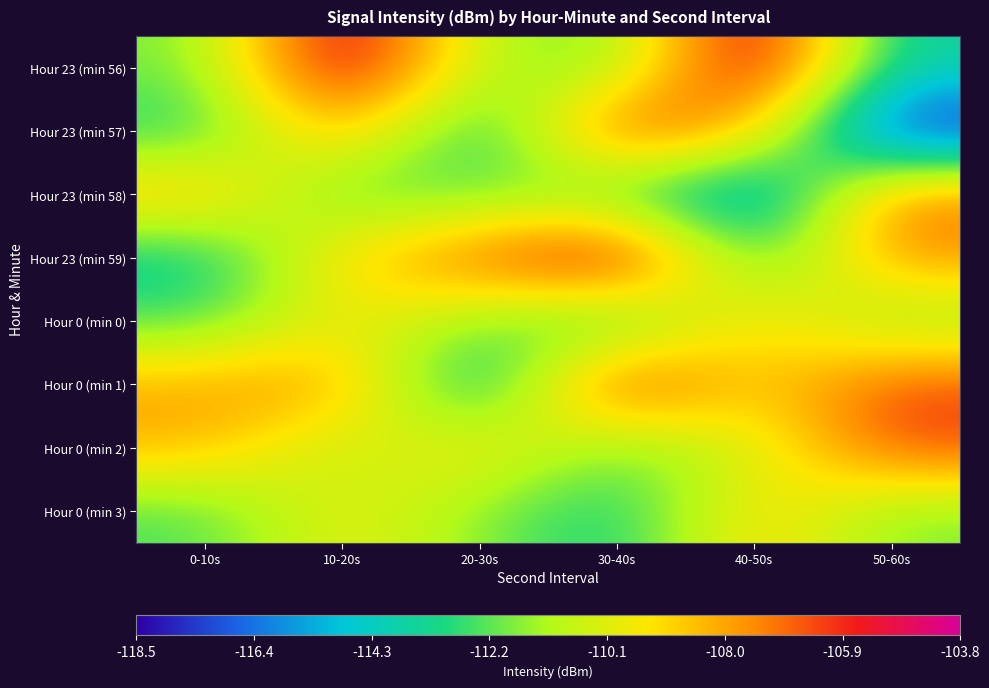

At which category does the chart reach its minimum across all series?

50-60s